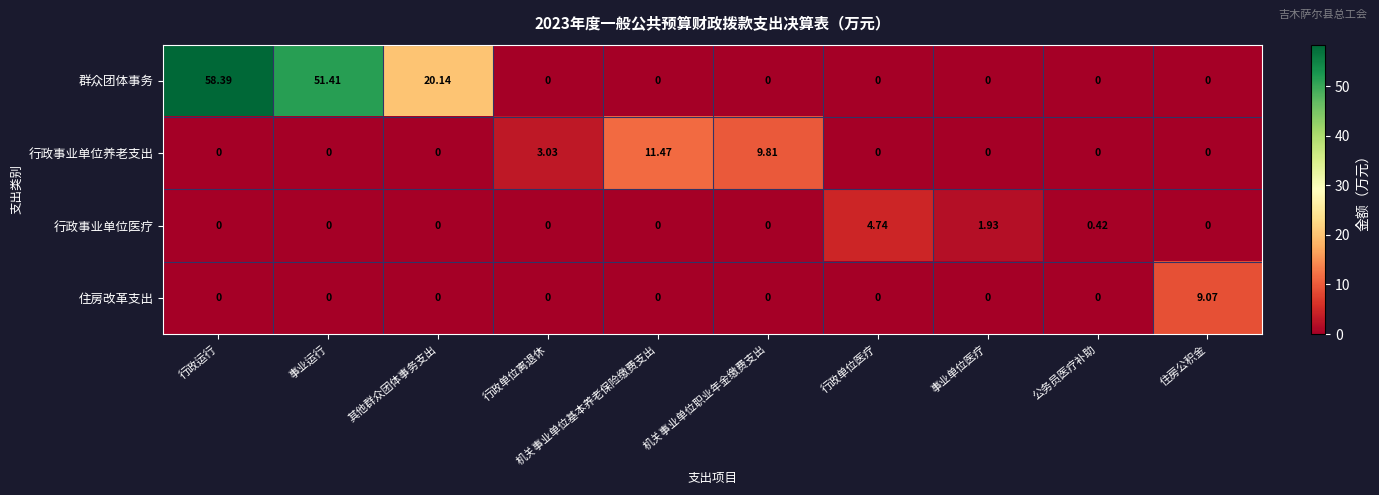

Which series changed the most between 行政单位离退休 and 公务员医疗补助?

行政事业单位养老支出